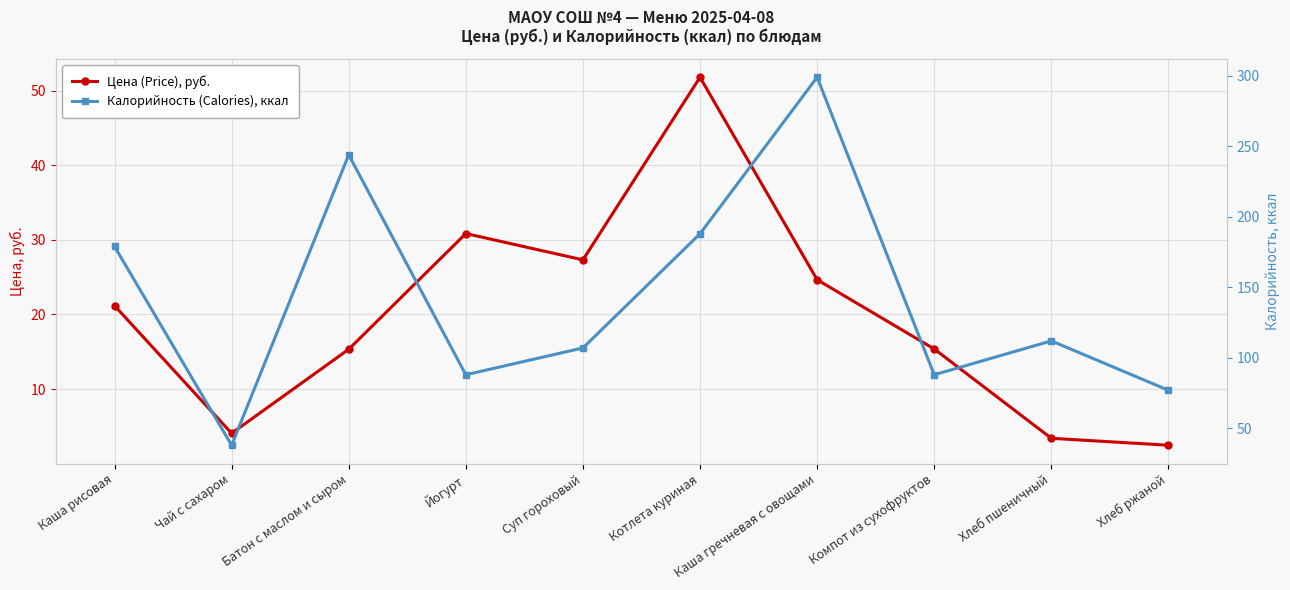

Reading left to right, list all the values displayed in this chart.

Цена (Price), руб.: Каша рисовая=21.2	Чай с сахаром=4.1	Батон с маслом и сыром=15.3	Йогурт=30.9	Суп гороховый=27.3	Котлета куриная=51.8	Каша гречневая с овощами=24.7	Компот из сухофруктов=15.4	Хлеб пшеничный=3.4	Хлеб ржаной=2.5
Калорийность (Calories), ккал: Каша рисовая=179.0	Чай с сахаром=38.0	Батон с маслом и сыром=244.0	Йогурт=88.0	Суп гороховый=107.0	Котлета куриная=188.0	Каша гречневая с овощами=299.0	Компот из сухофруктов=88.0	Хлеб пшеничный=112.0	Хлеб ржаной=77.0